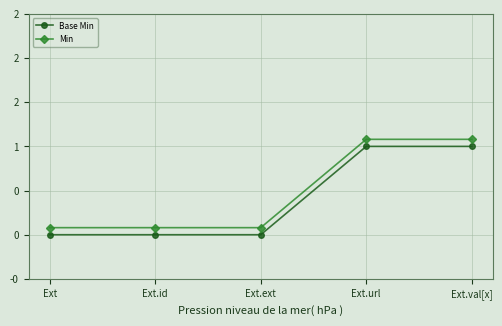

Rank the series by their maximum value, from highest to lowest.

Min, Base Min